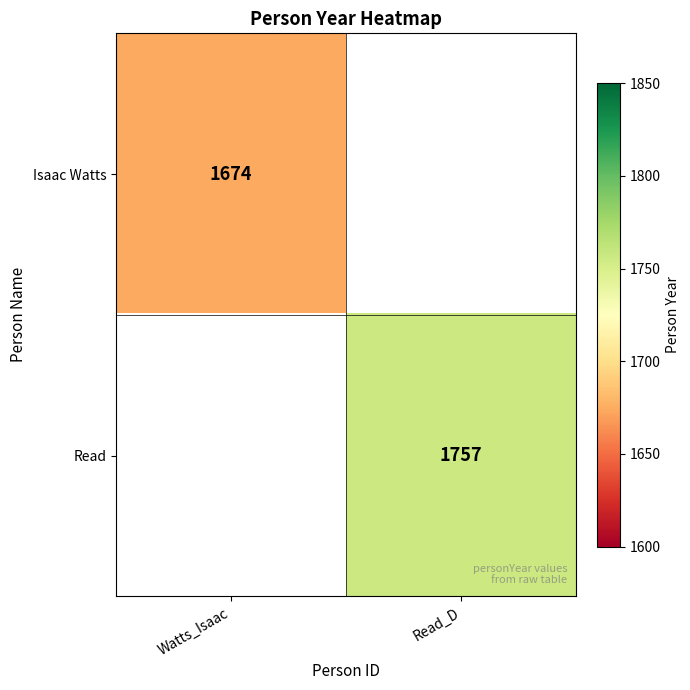

True or false: Isaac Watts has a value of 1674 at Watts_Isaac.

True